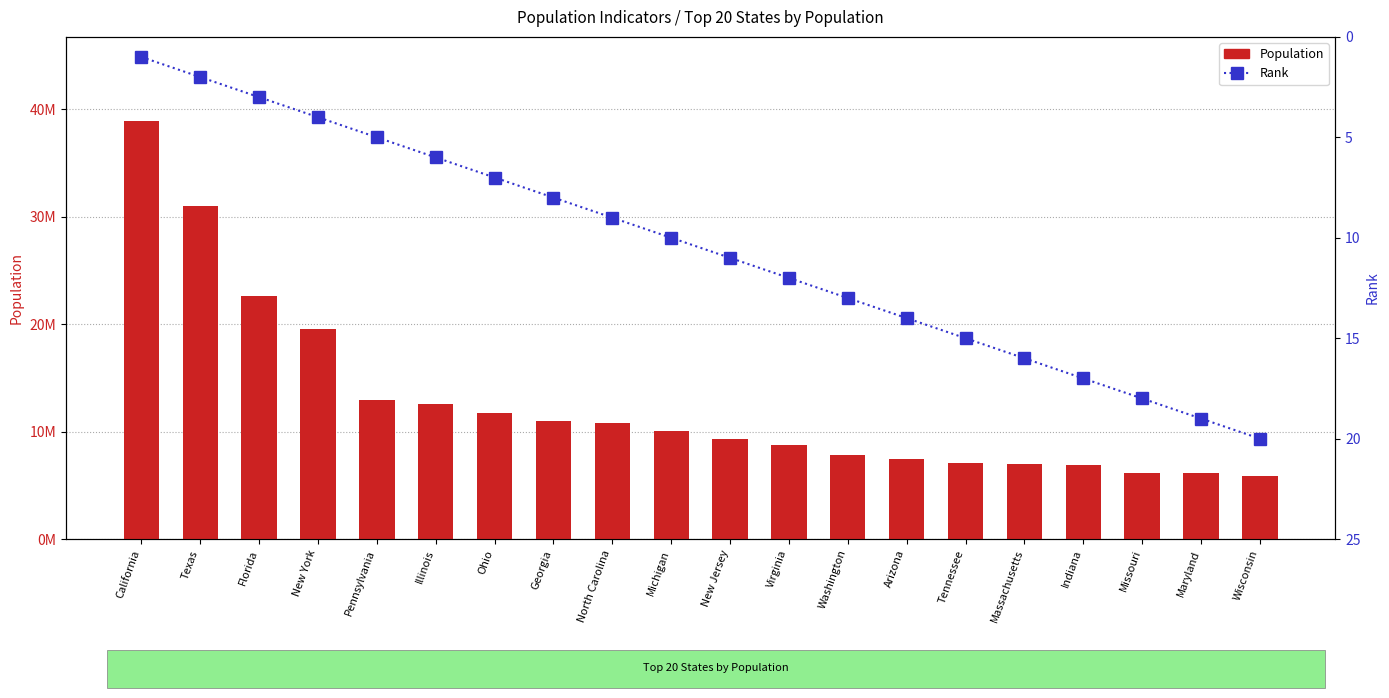

At how many categories does at least one series exceed 847152?

20